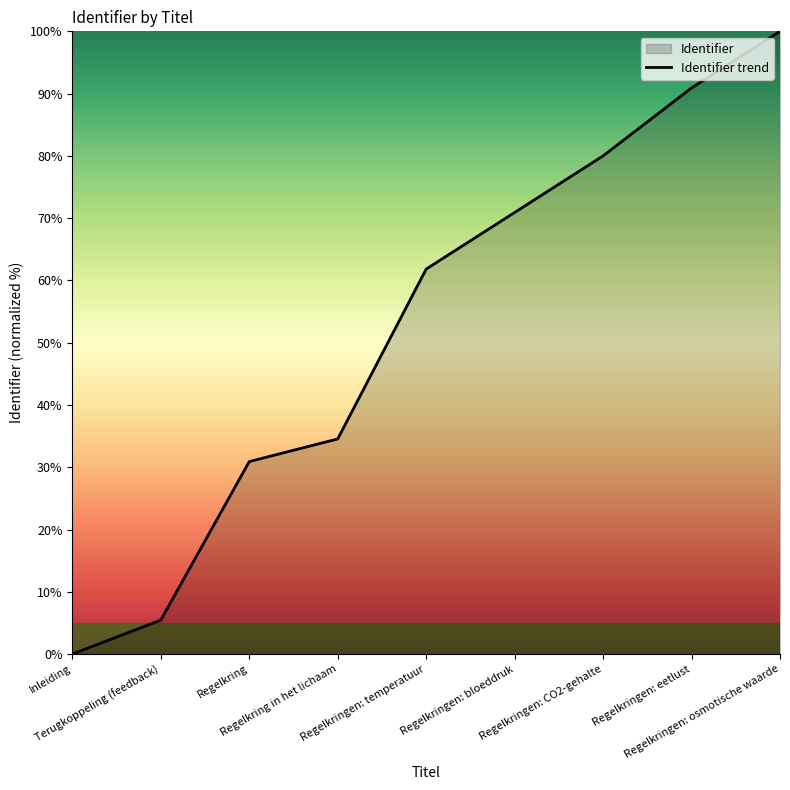

Rank the categories by value from lowest to highest.

Inleiding, Terugkoppeling (feedback), Regelkring, Regelkring in het lichaam, Regelkringen: temperatuur, Regelkringen: bloeddruk, Regelkringen: CO2-gehalte, Regelkringen: eetlust, Regelkringen: osmotische waarde